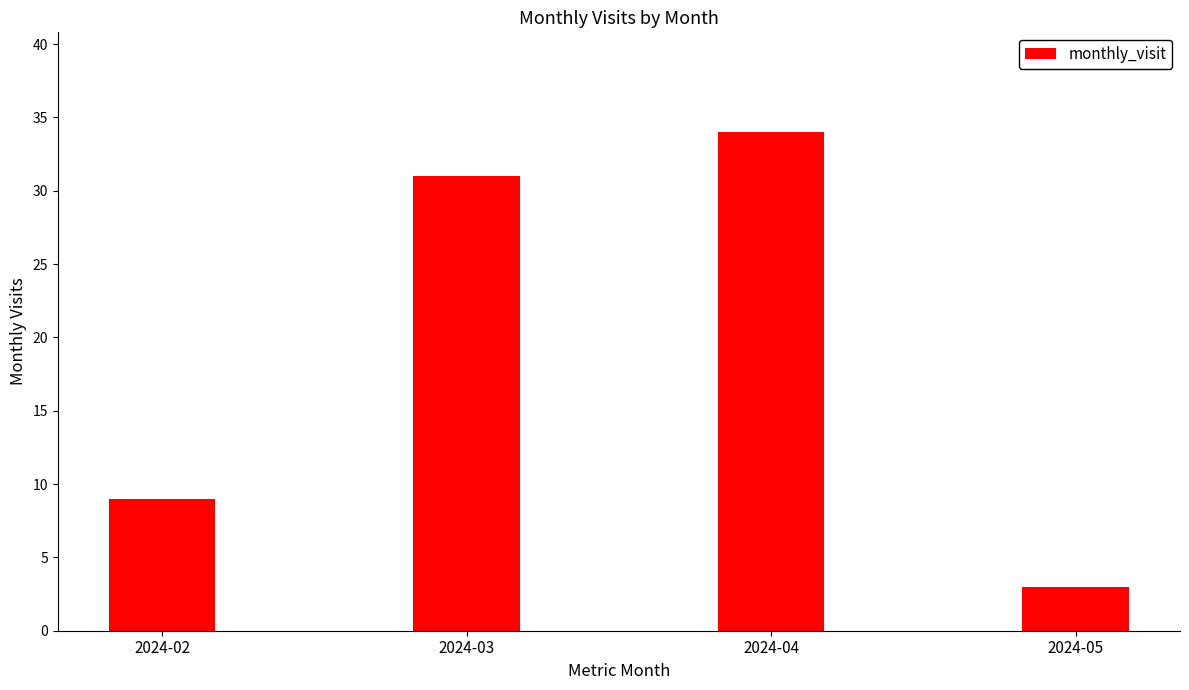

True or false: the data shows 5 at 2024-05.

False